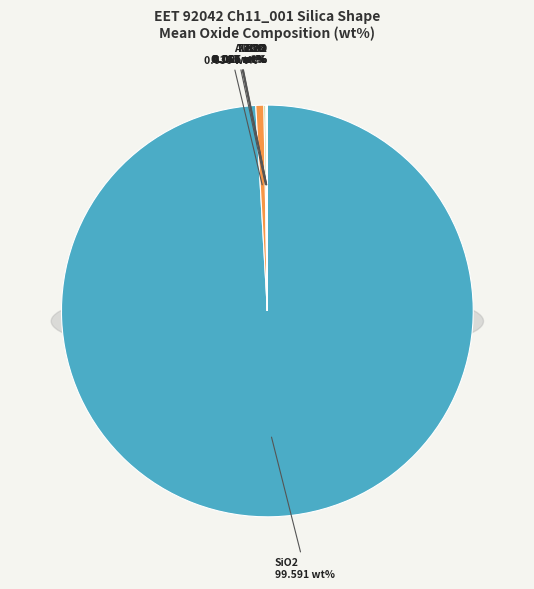

To the nearest percent, what is the average slice percentage?

8%